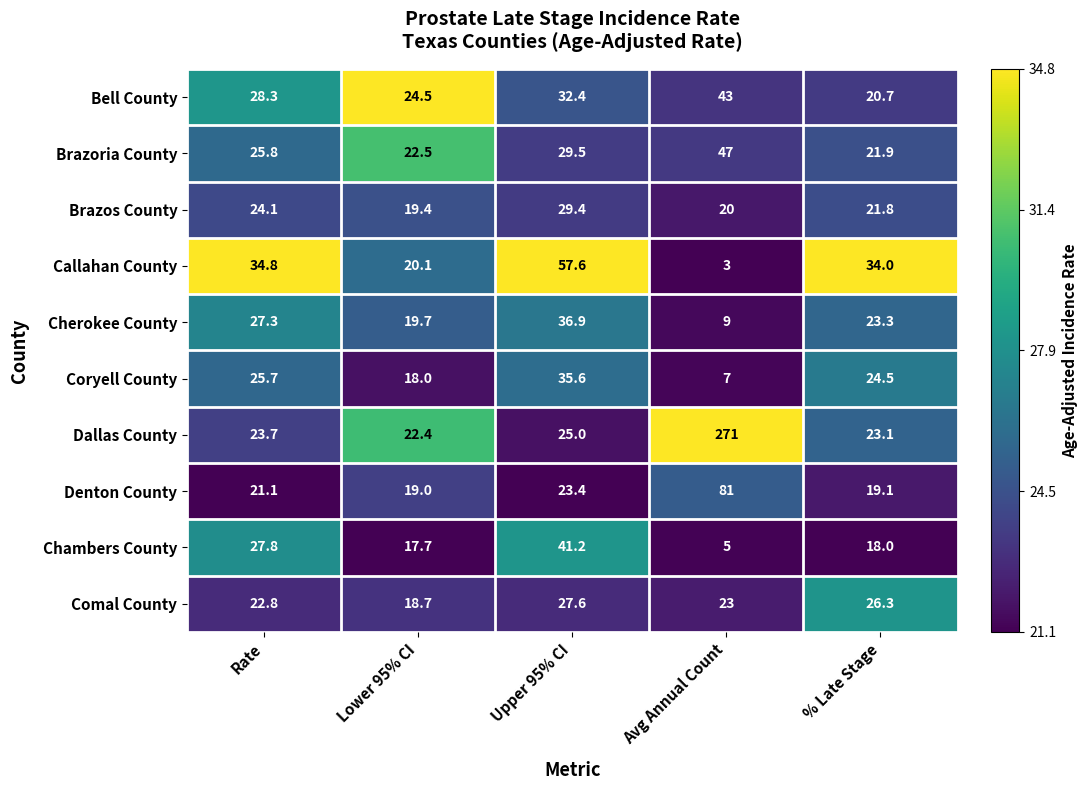

What is the difference between the highest and lowest values at Rate?

13.7